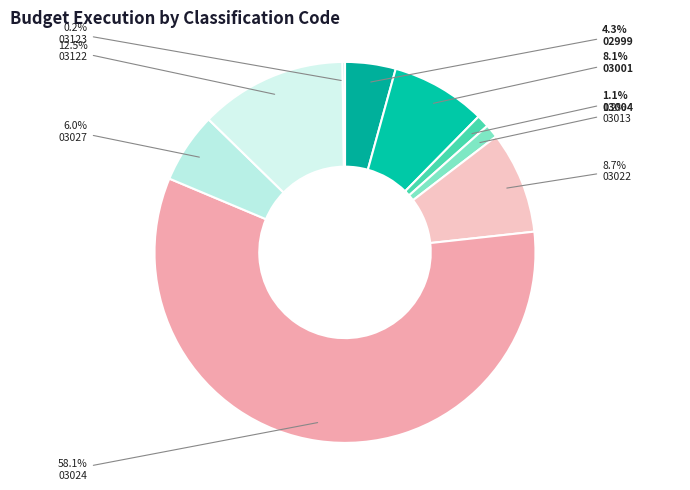

Does any single category account for the majority?

Yes